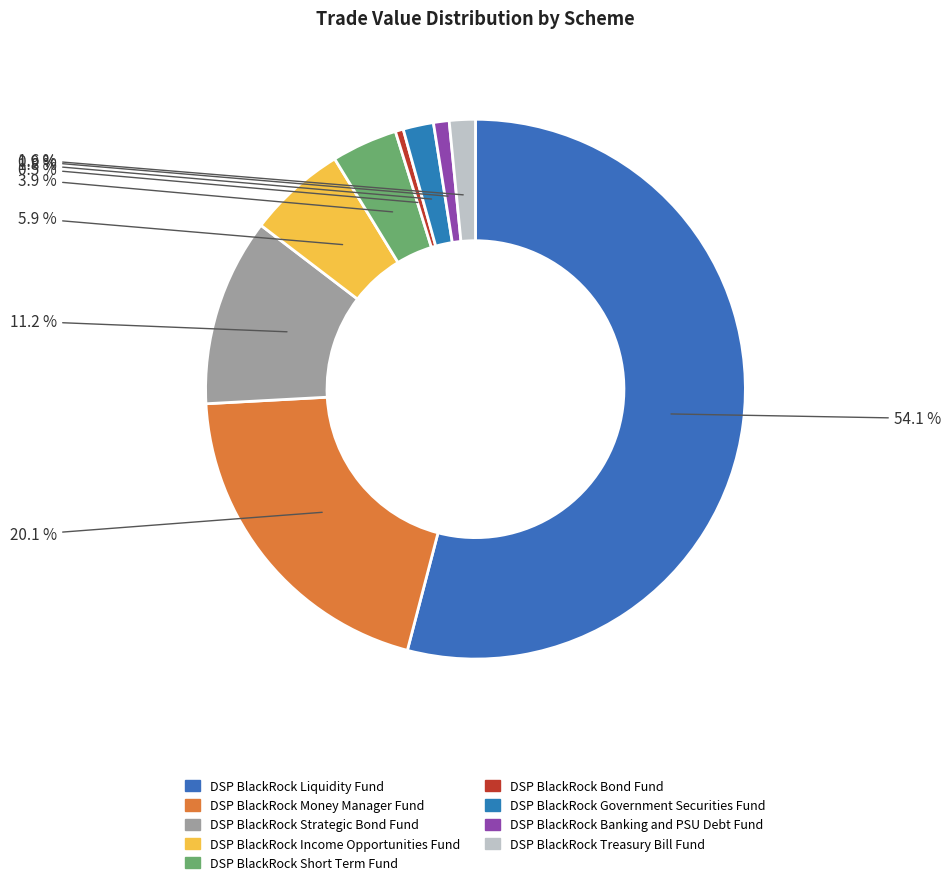

What is the largest slice in the pie chart?

DSP BlackRock Liquidity Fund